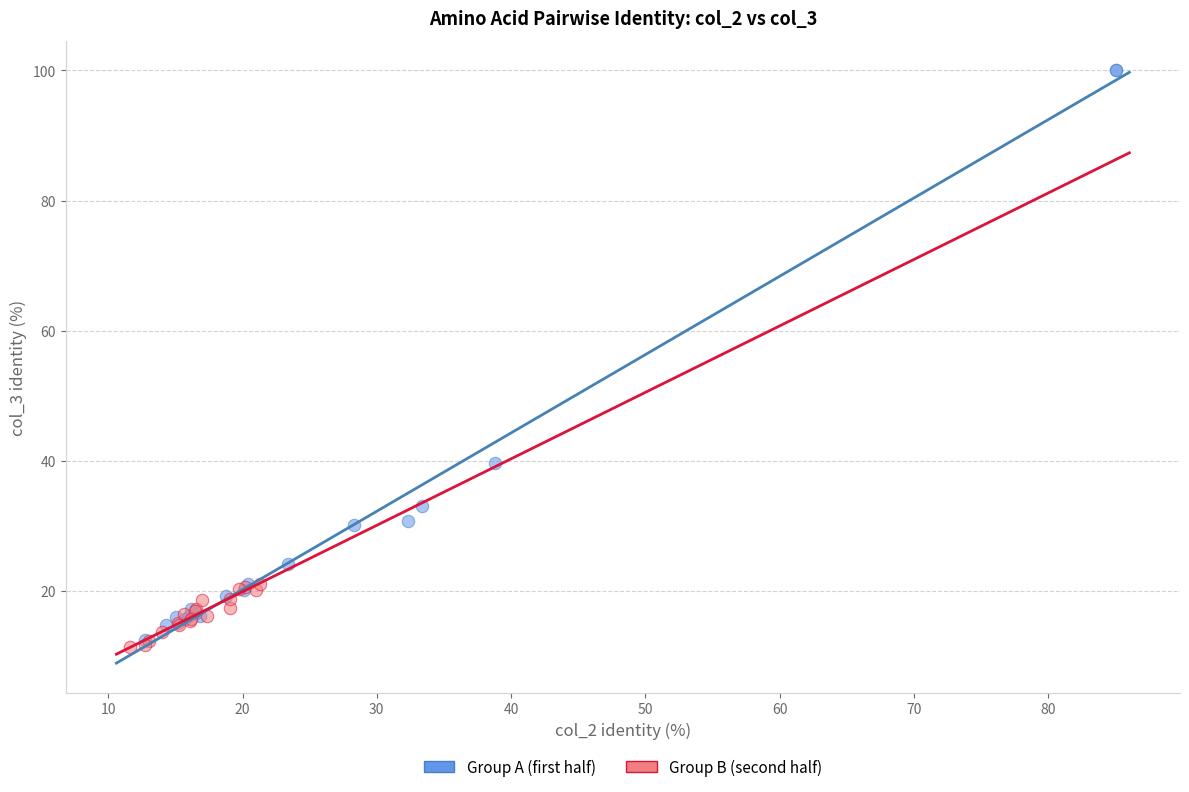

Which series reaches the maximum Y coordinate?

Group A (first half)